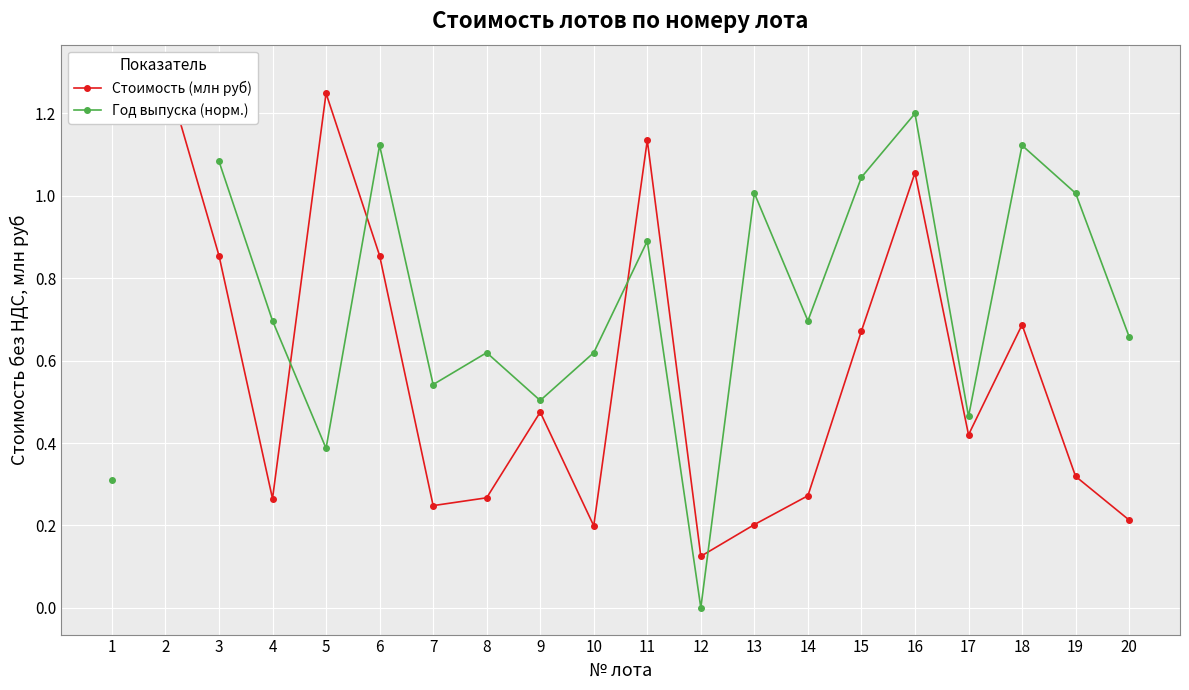

The Год выпуска (норм.) series shows 0.8 at 3. True or false?

False